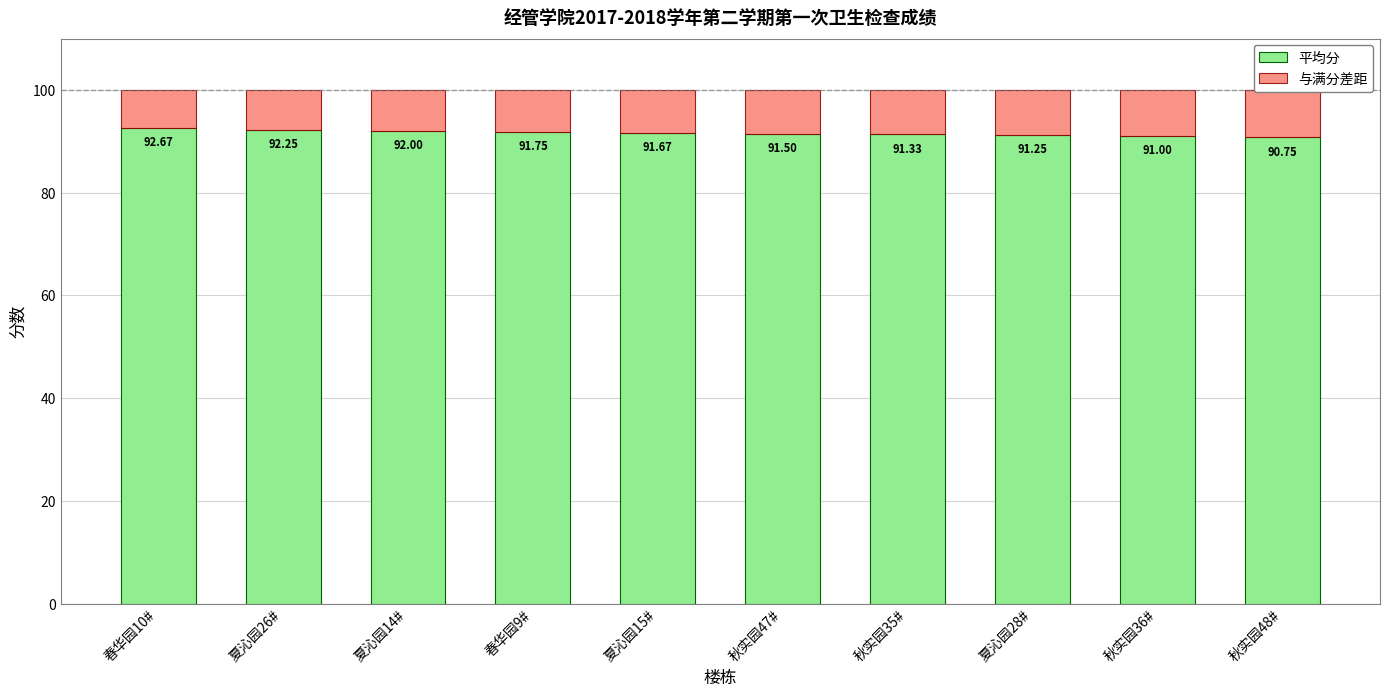

At how many categories does at least one series exceed 63?

10